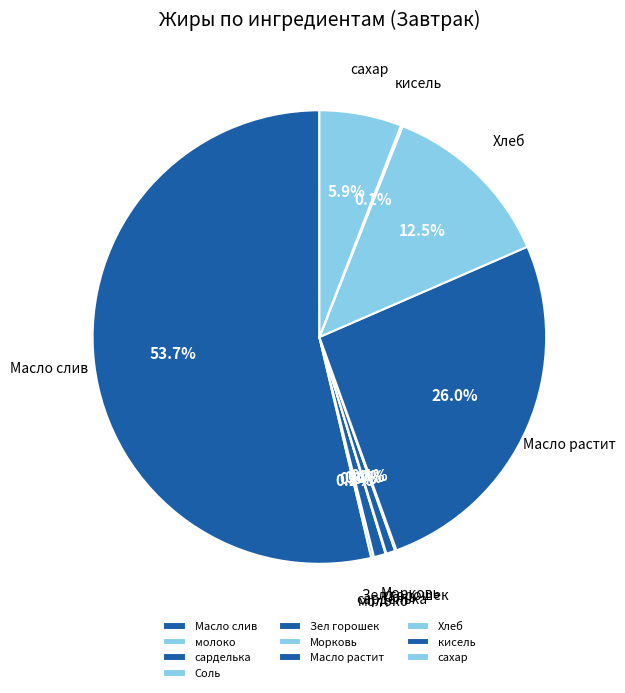

What portion of the pie excludes Масло растит?

74.0%